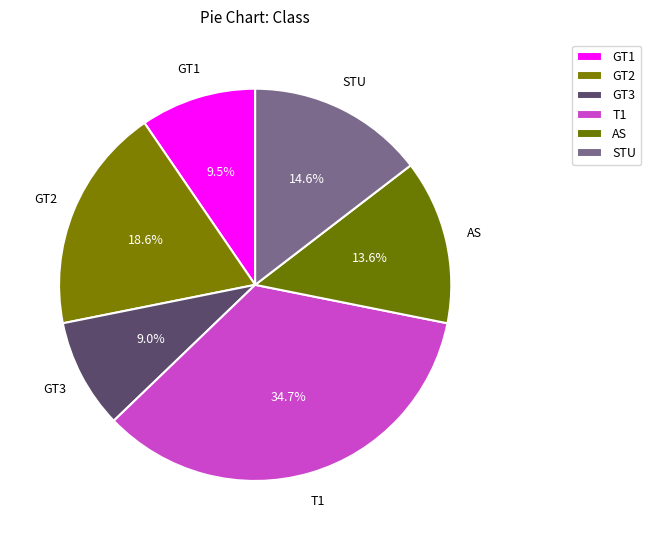

To the nearest percent, what is the average slice percentage?

17%